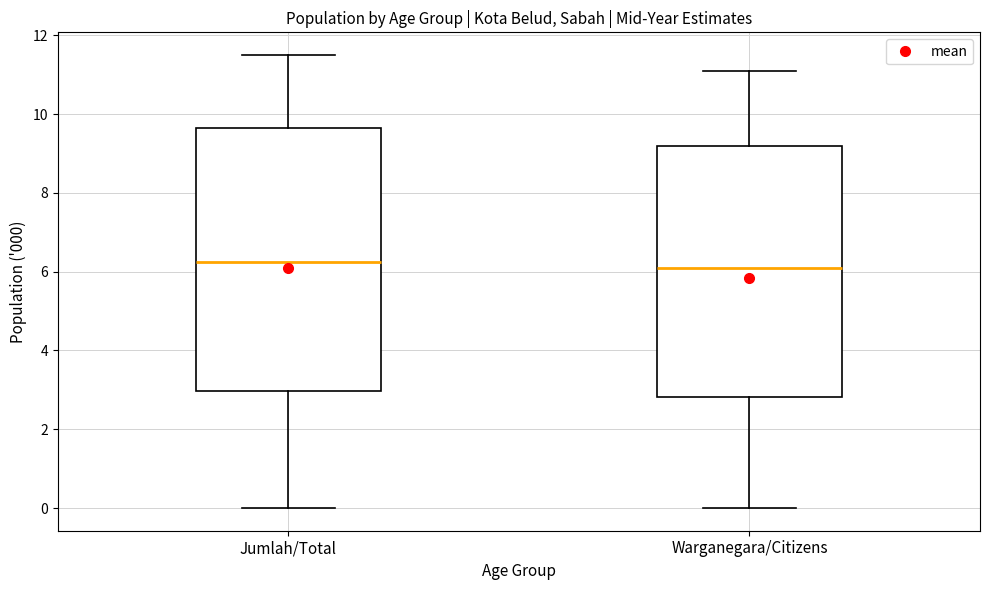

Comparing the boxes themselves (not the whiskers), which one is the tallest?

Jumlah/Total